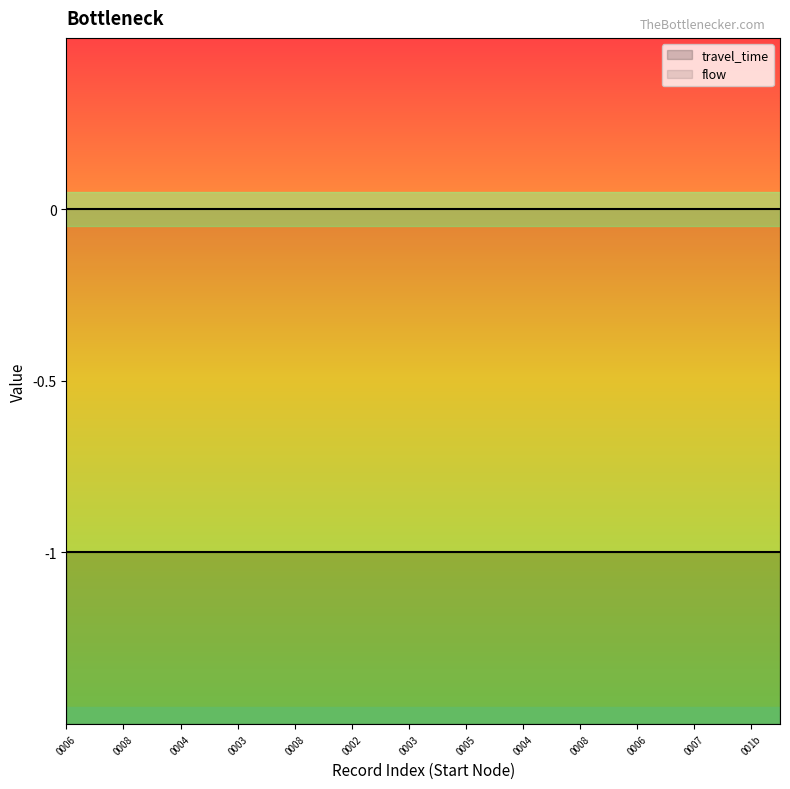

How many data points does each series have?

26